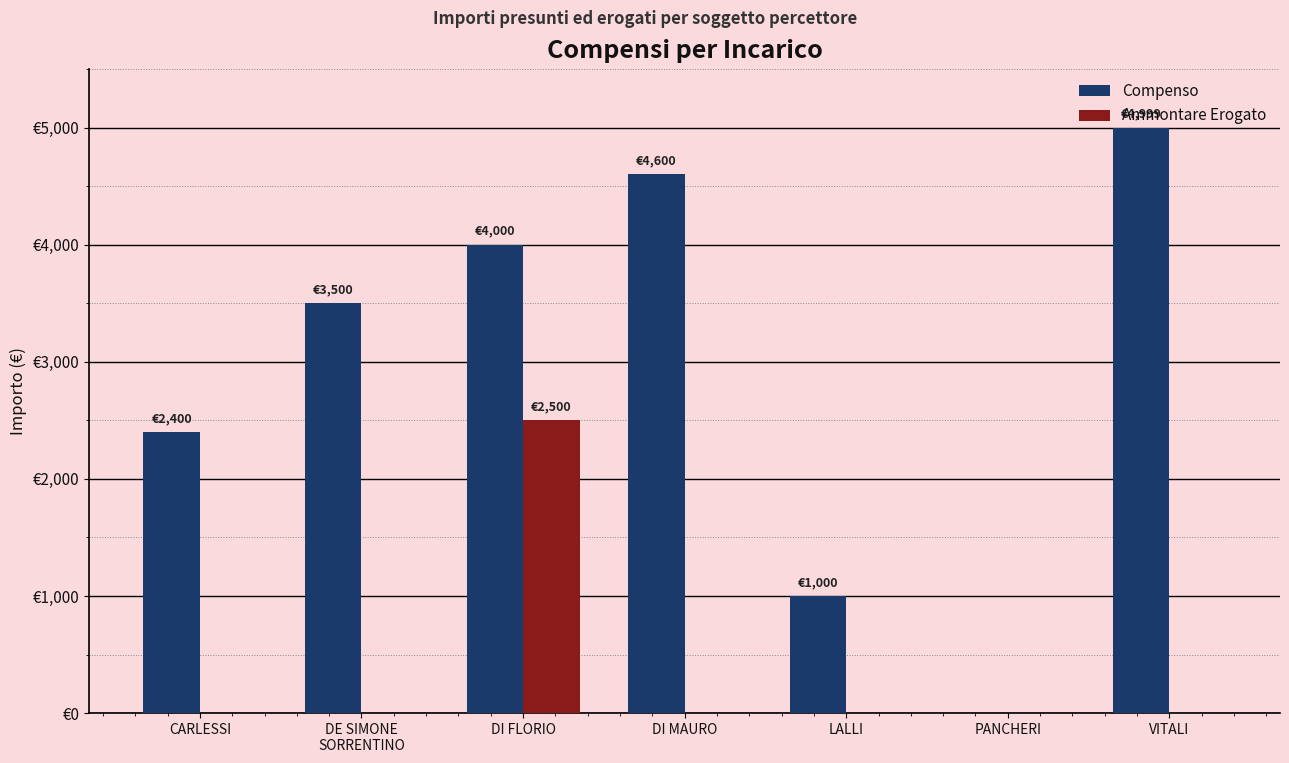

At how many categories does at least one series exceed 264?

6